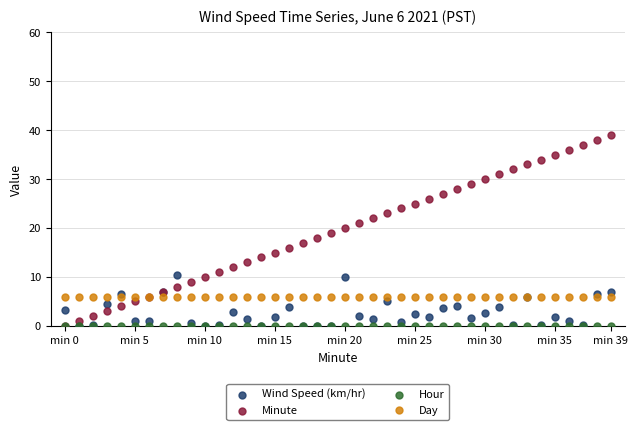

What are all the series names shown in the legend?

Wind Speed (km/hr), Minute, Hour, Day